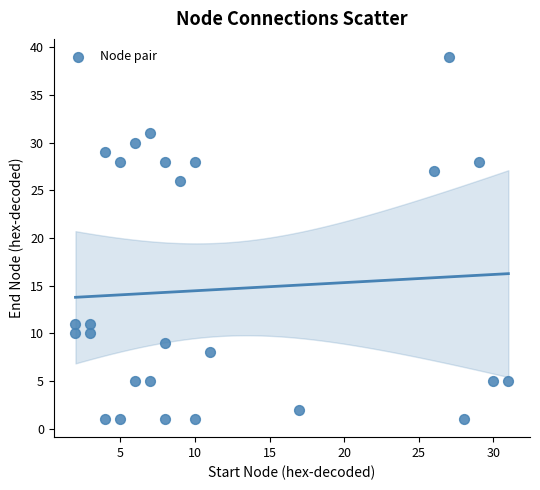

What is the range of X values (max minus min)?

29